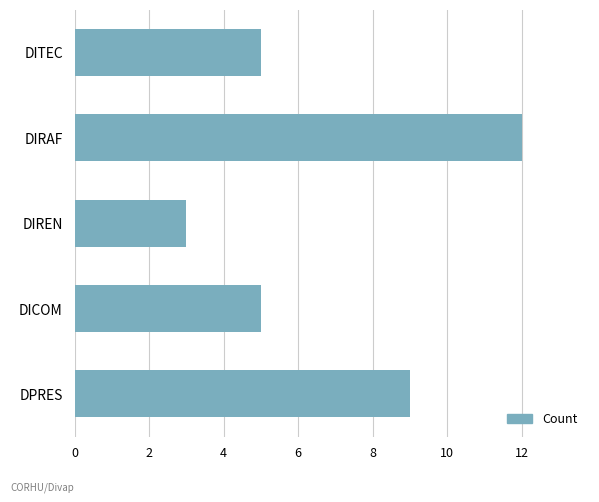

The chart shows a value of 5 at DITEC. True or false?

True